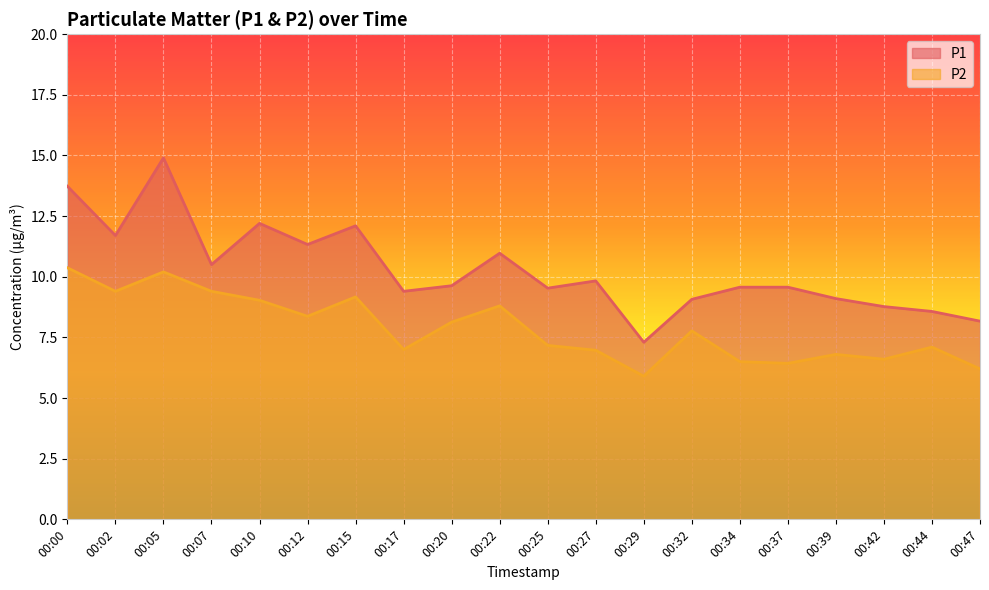

What is the approximate value of P2 at 00:25?

7.2